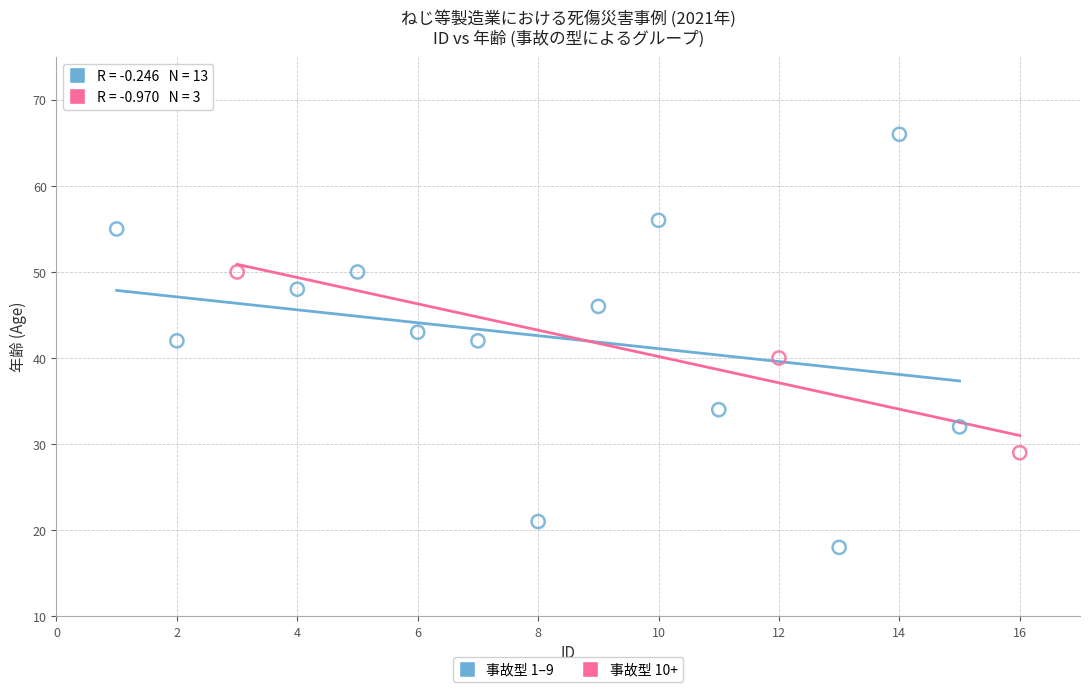

Which series contains the highest Y value?

事故型 1–9